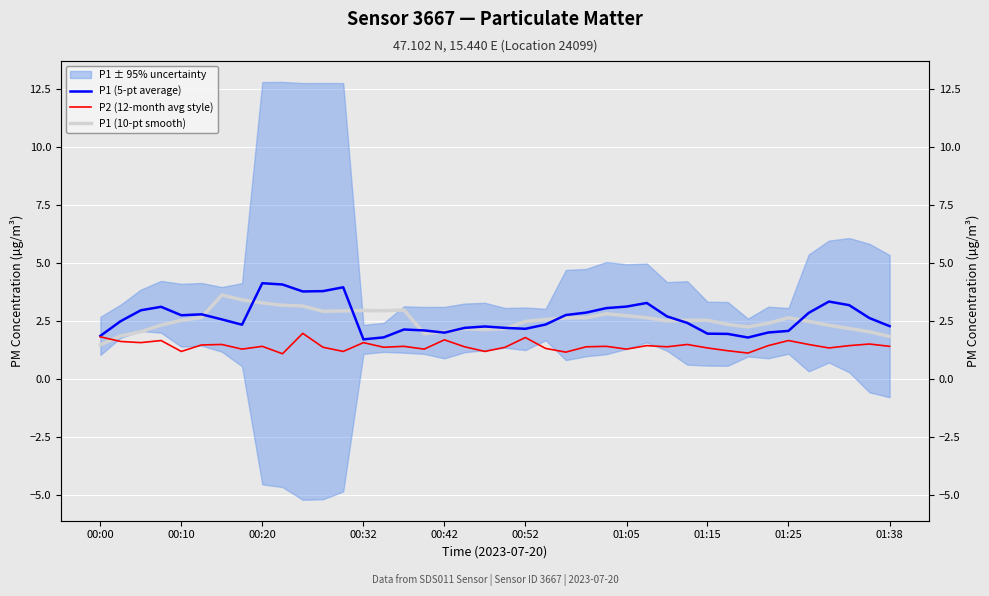

At 01:25, list the series in order from largest to smallest.

P1 (10-pt smooth), P1 (5-pt average), P2 (12-month avg style)